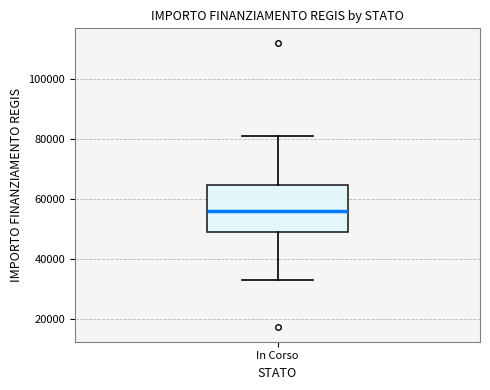

Where does the upper whisker of the box for In Corso end on the y-axis? The values are not printed on the chart, so give them approximately, as read against the axis.

80000